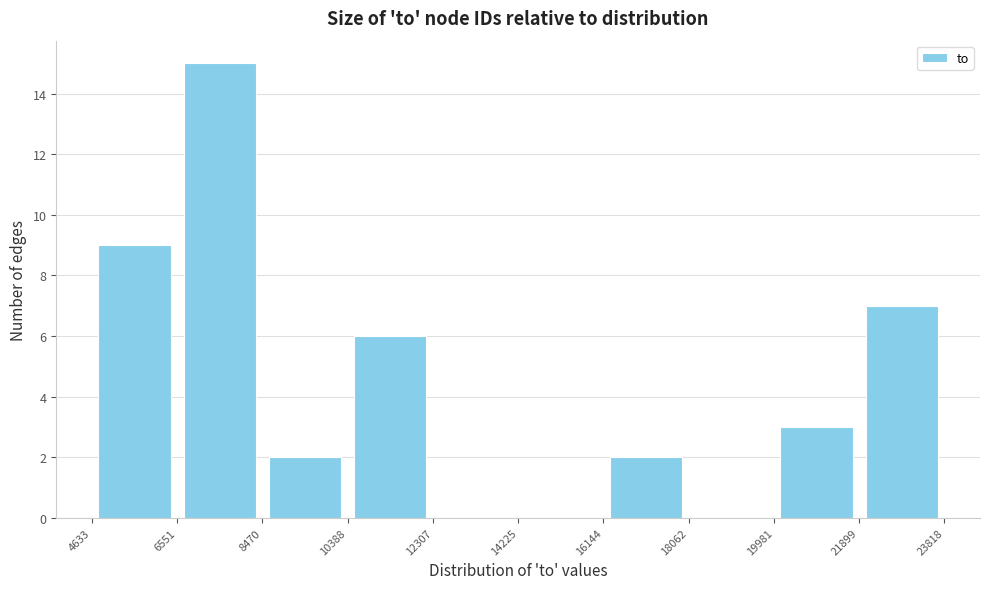

Over which range of the x-axis is the bar tallest?

6551 to 8470